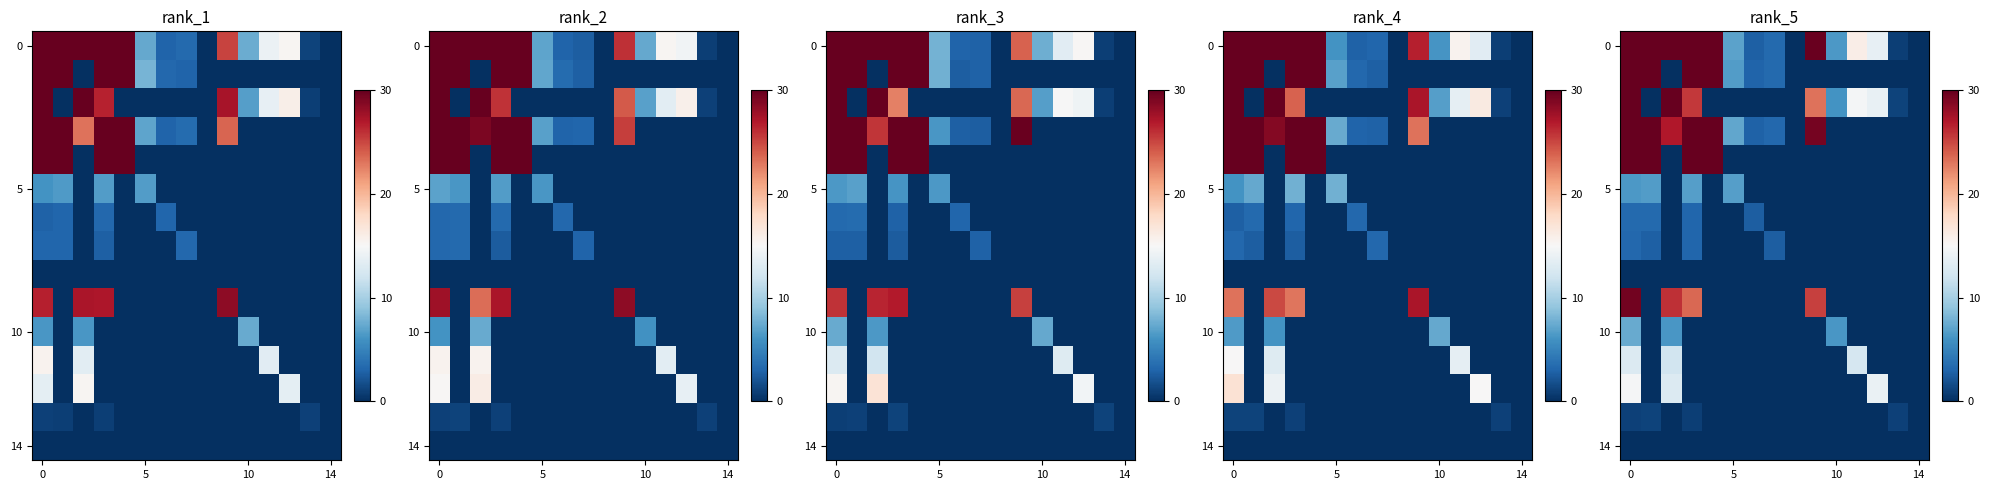

What is the spread (max minus min) of values at 0?

30.0